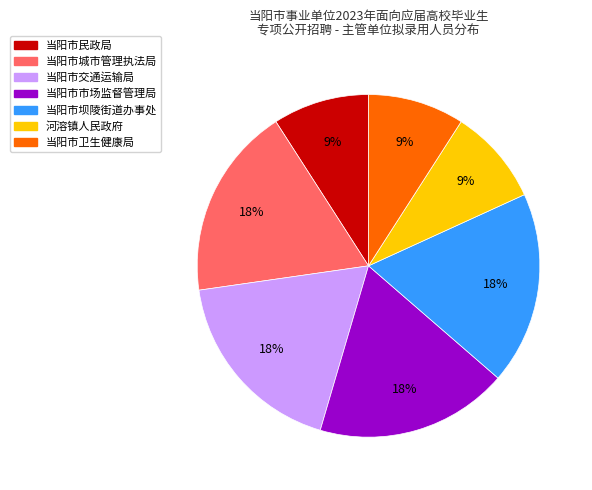

Is there any slice that represents more than half of the pie?

No